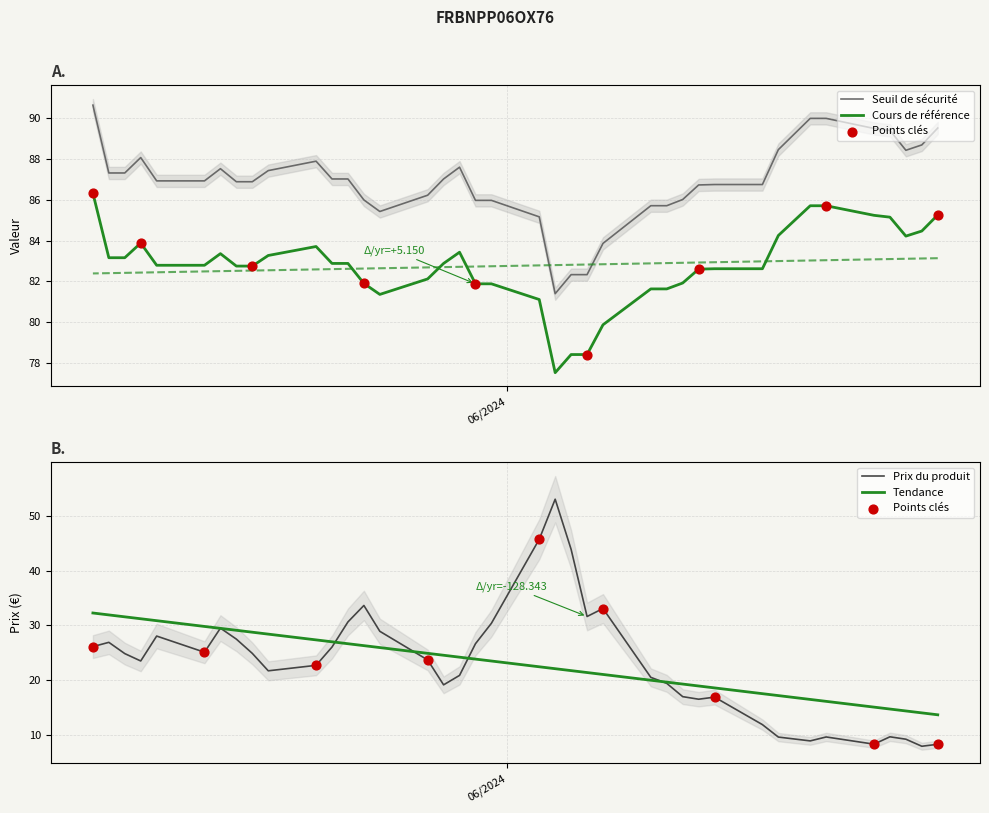

Which series reaches the maximum Y coordinate?

Seuil de sécurité